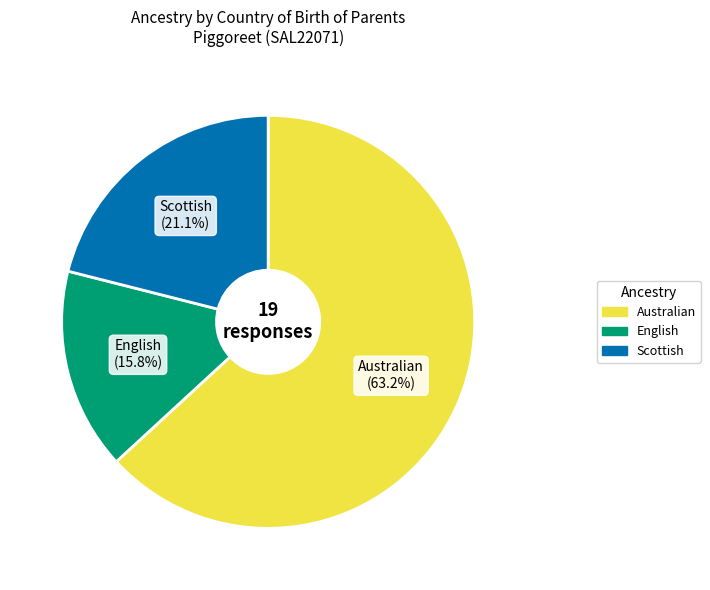

Does Scottish account for over 50% of the chart?

No